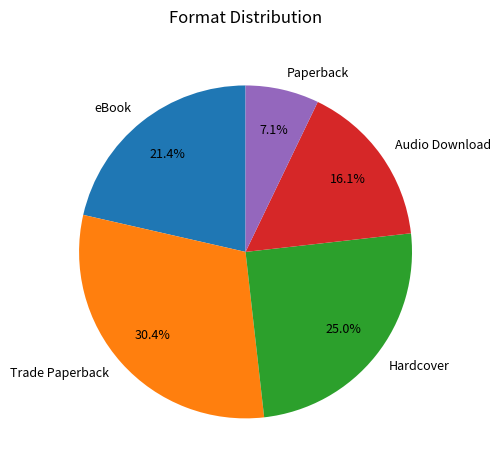

Is it true that eBook is 31% of the pie?

False